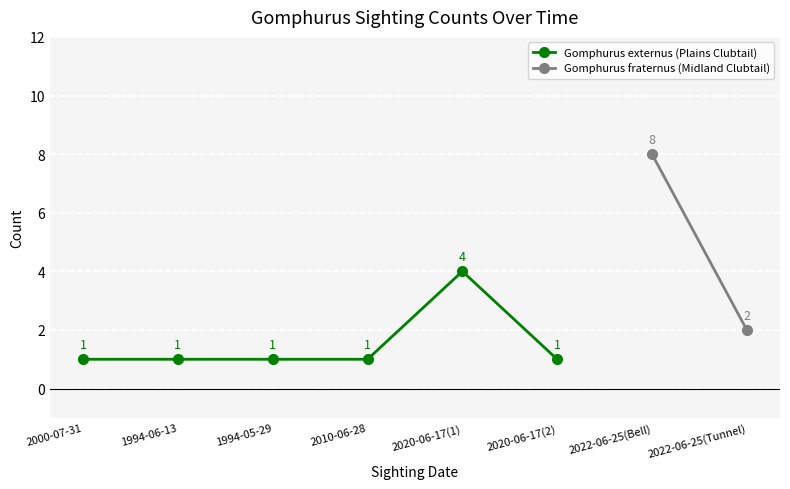

How many Gomphurus externus (Plains Clubtail) values are between 1 and 2?

5